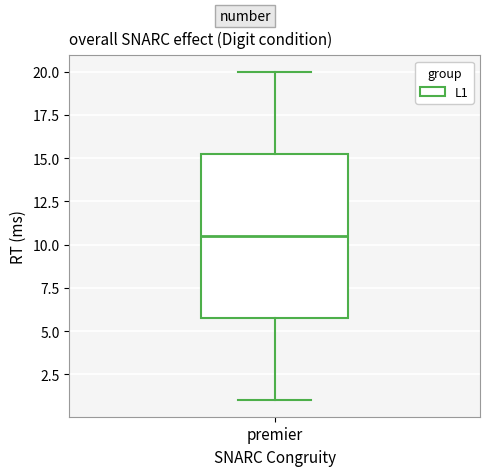

Read this box plot against the y-axis: the position of the median line, the range covered by the box, and the ends of both whiskers. The values are not printed on the chart, so give them approximately, as read against the axis.

median 10.5, box 6.0 to 15.5, whiskers 1.0 to 20.0